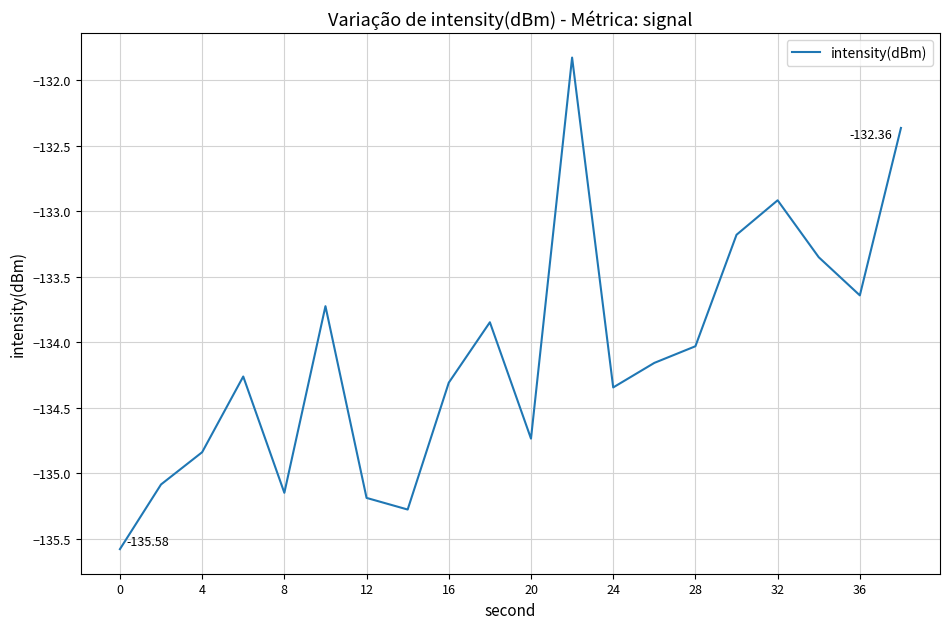

What is the difference between the maximum and minimum values?

3.8